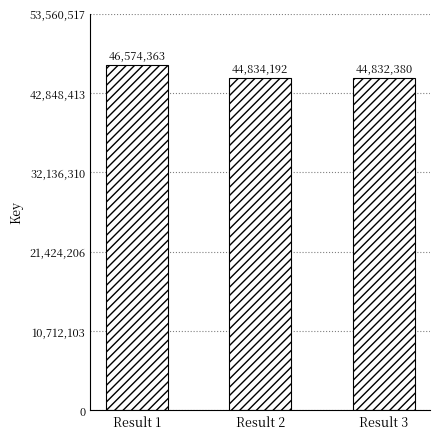

Does the chart contain any negative values?

No